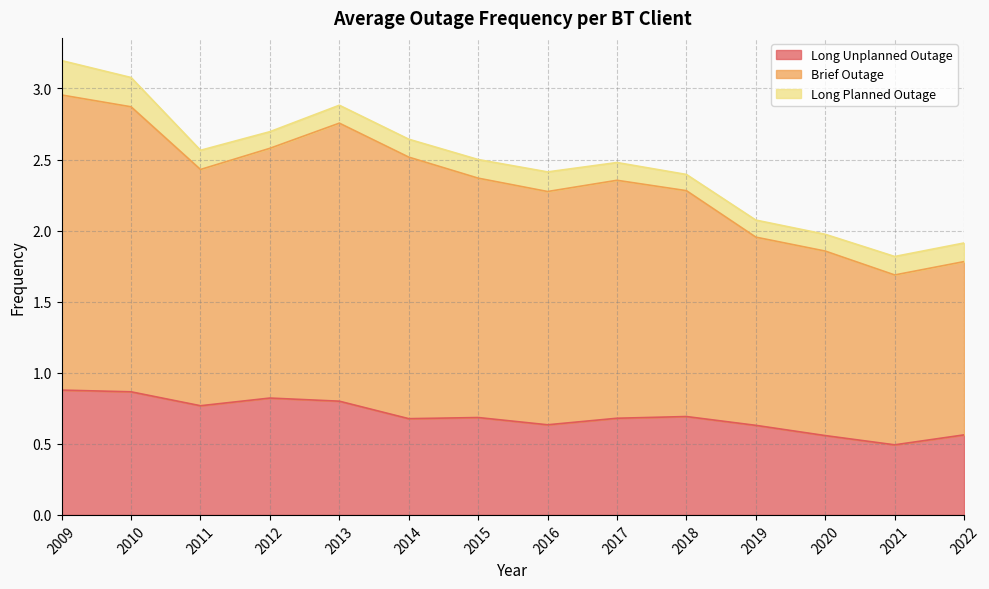

Is it true that Long Unplanned Outage equals 0.1 at 2020?

False